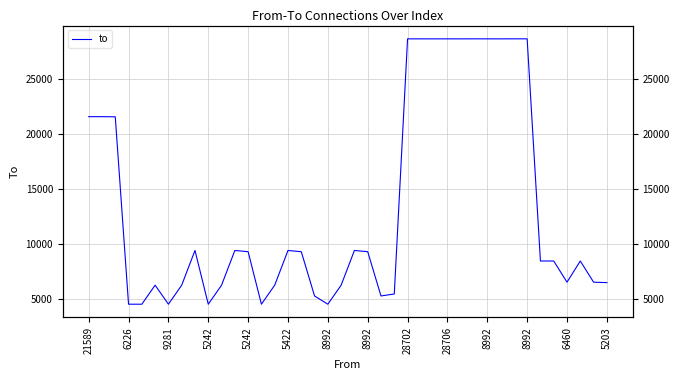

What is the value of the 33rd point from the left?

28705